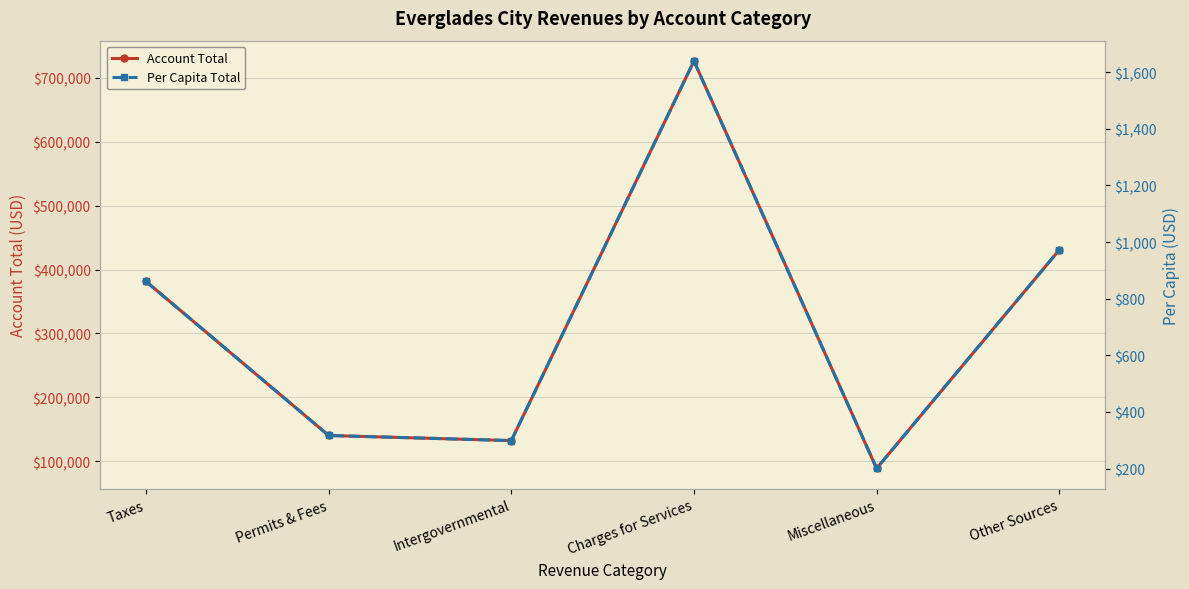

What are all the series names shown in the legend?

Account Total, Per Capita Total